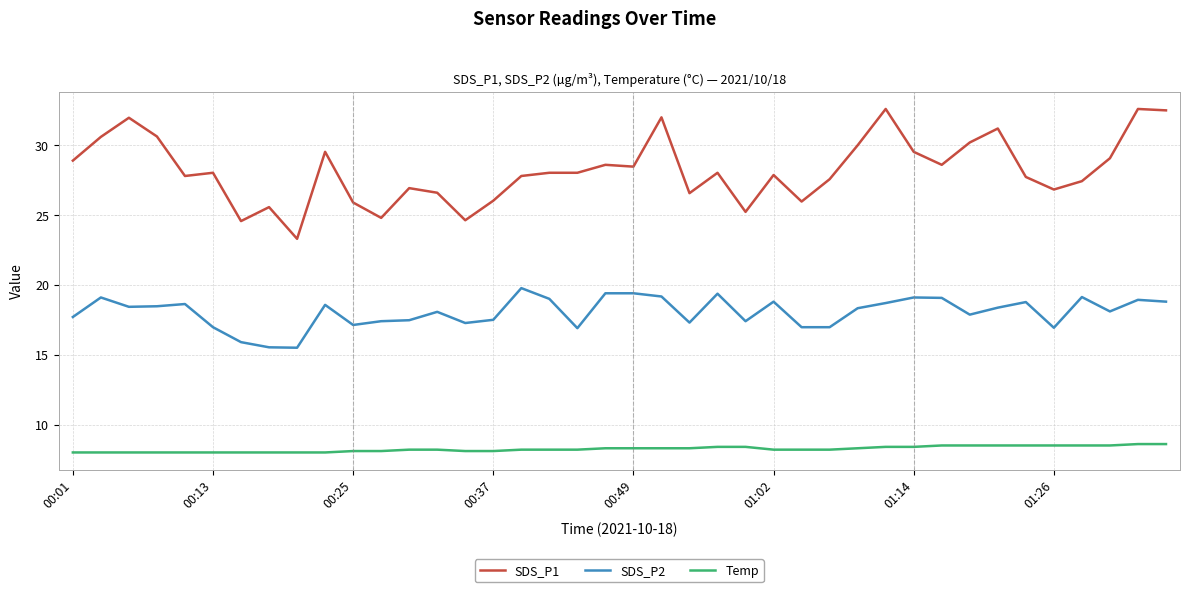

Which series has the widest spread of values?

SDS_P1